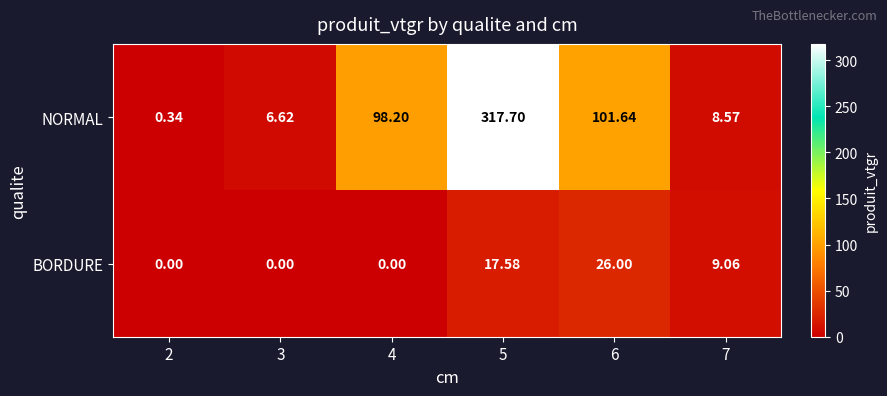

Which series has the largest range (max minus min)?

NORMAL